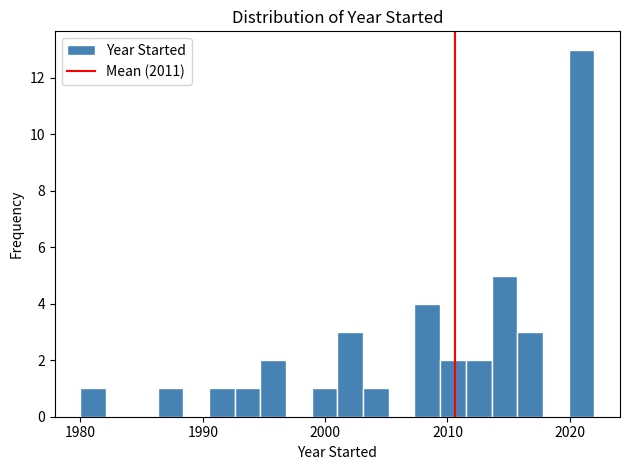

Around what value on the x-axis is the tallest bar? Give the approximate position of its centre, as read against the axis.

2021